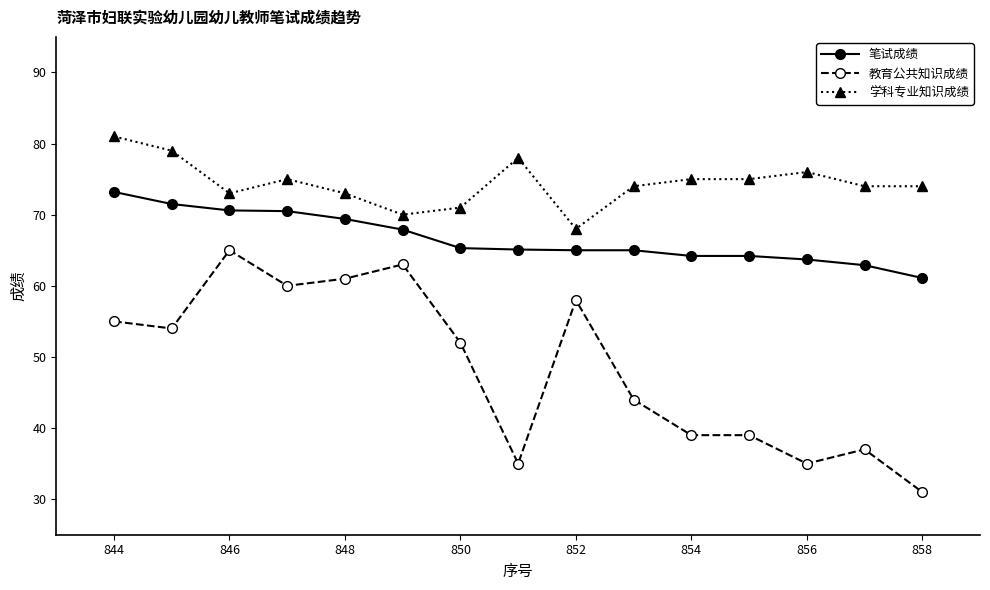

How many categories are shown in the chart?

15